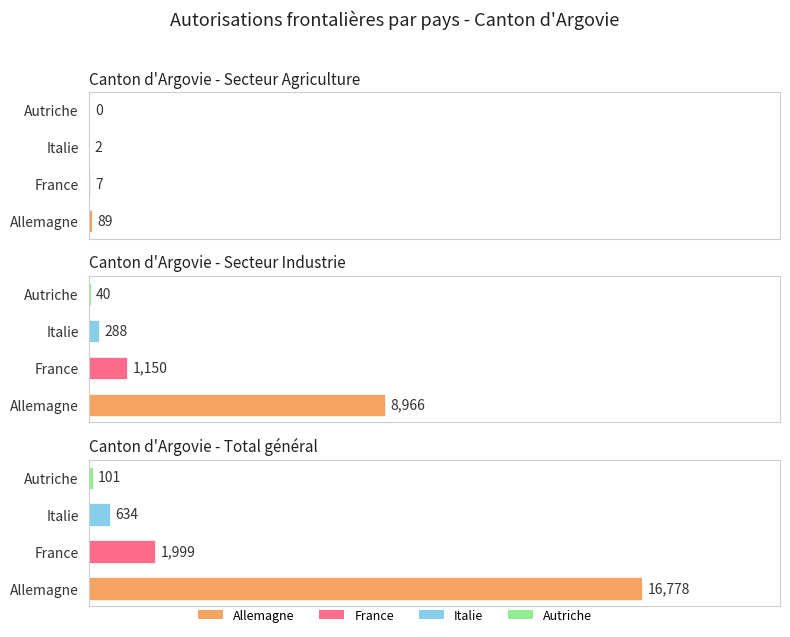

The value of France at Femmes is 116. True or false?

False